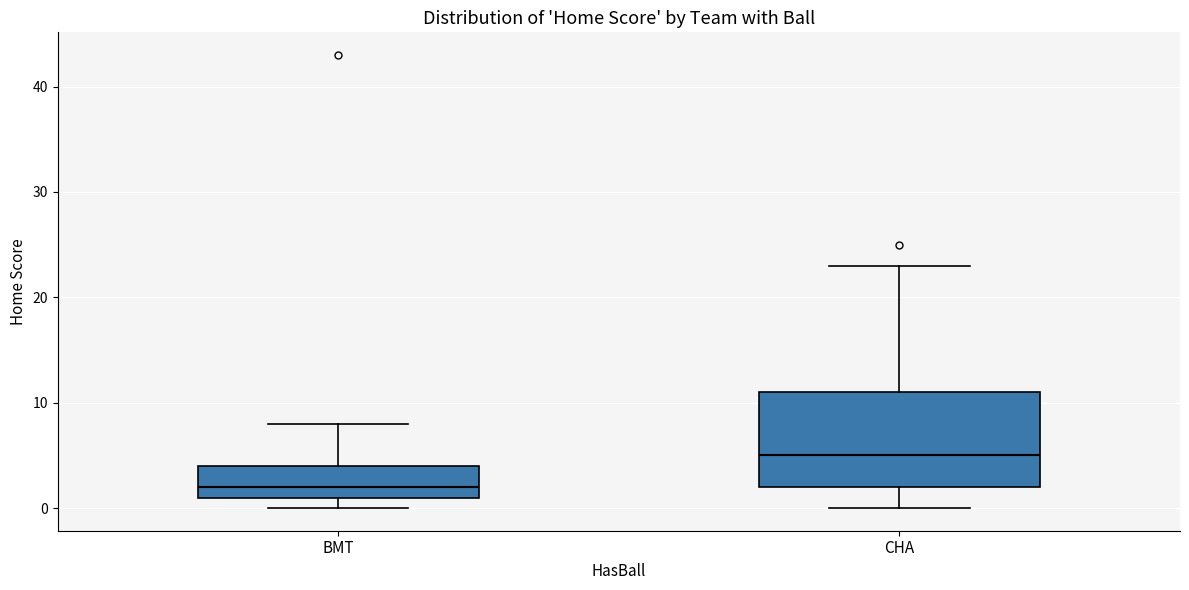

Reading left to right, transcribe this box plot: for each box, give where its median line is, the range the box spans, and where its two whiskers end, as read against the y-axis. The values are not printed on the chart, so give them approximately, as read against the axis.

BMT: median 2, box 1 to 4, whiskers 0 to 8
CHA: median 5, box 2 to 11, whiskers 0 to 23